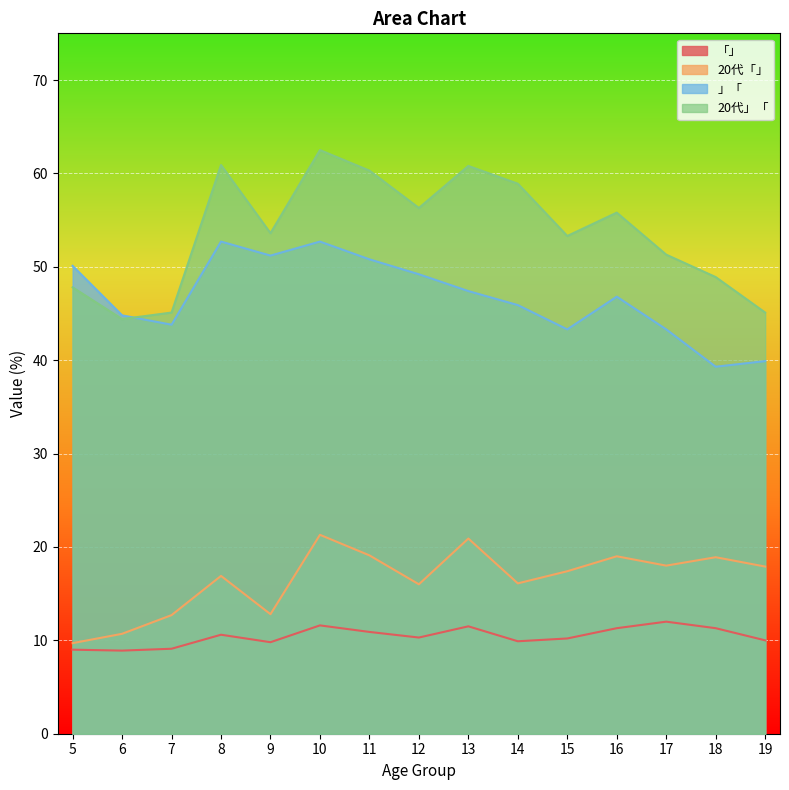

What is the maximum value for 「」?

12.0